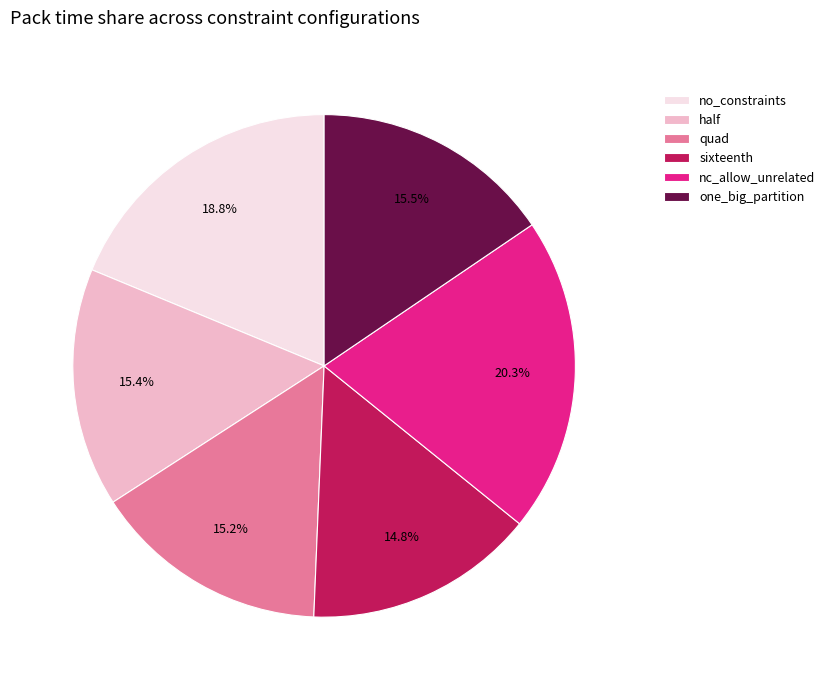

The no_constraints slice represents 19% of the pie. True or false?

True